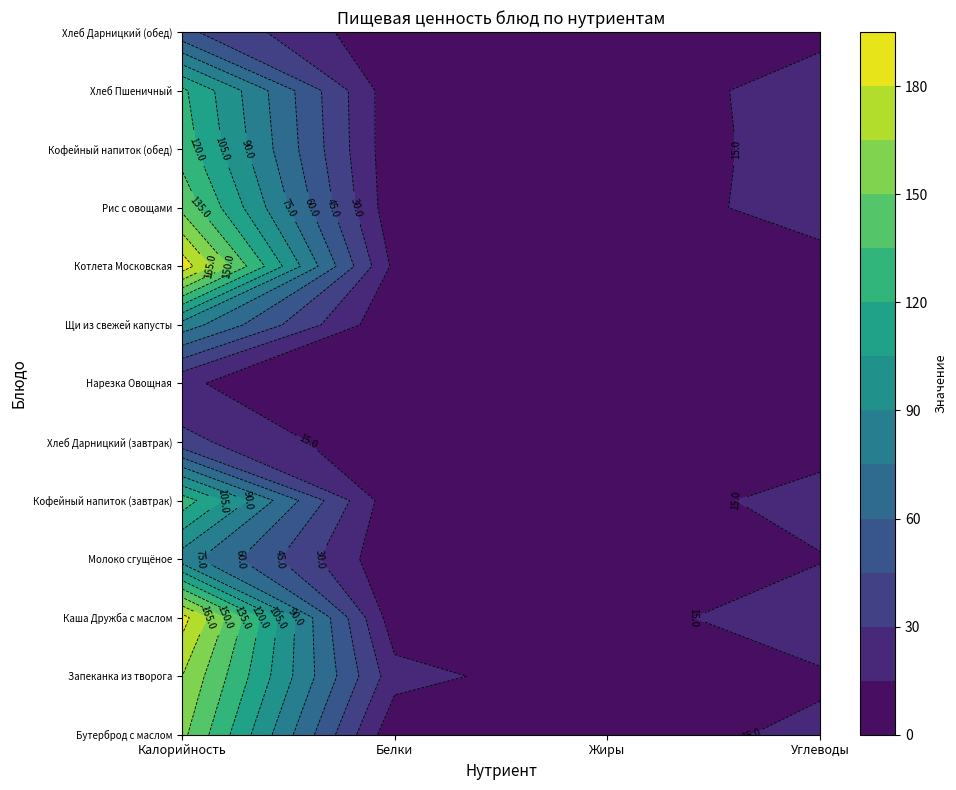

Rank the series at Калорийность from lowest to highest value.

Нарезка Овощная, Хлеб Дарницкий (завтрак), Хлеб Дарницкий (обед), Молоко сгущёное, Щи из свежей капусты, Хлеб Пшеничный, Кофейный напиток (завтрак), Кофейный напиток (обед), Рис с овощами, Бутерброд с маслом, Запеканка из творога, Каша Дружба с маслом, Котлета Московская